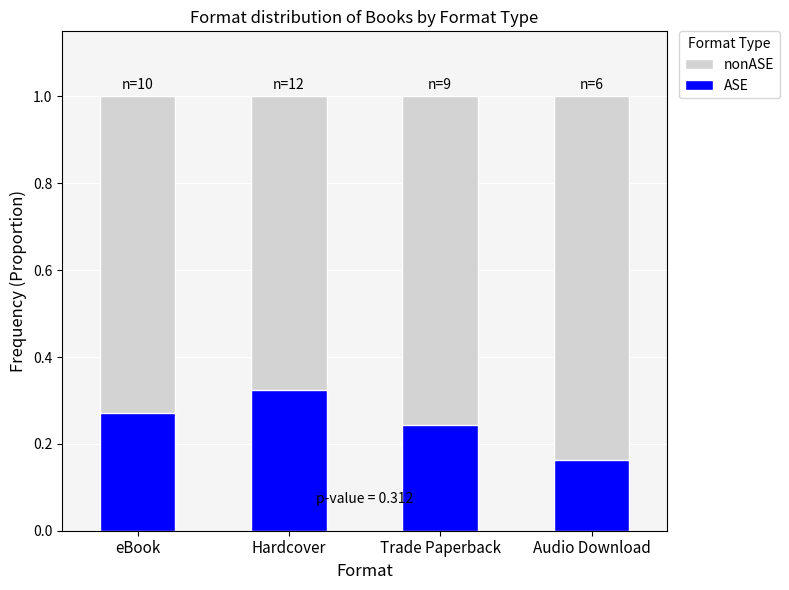

The value of ASE at eBook is 0.3. True or false?

True